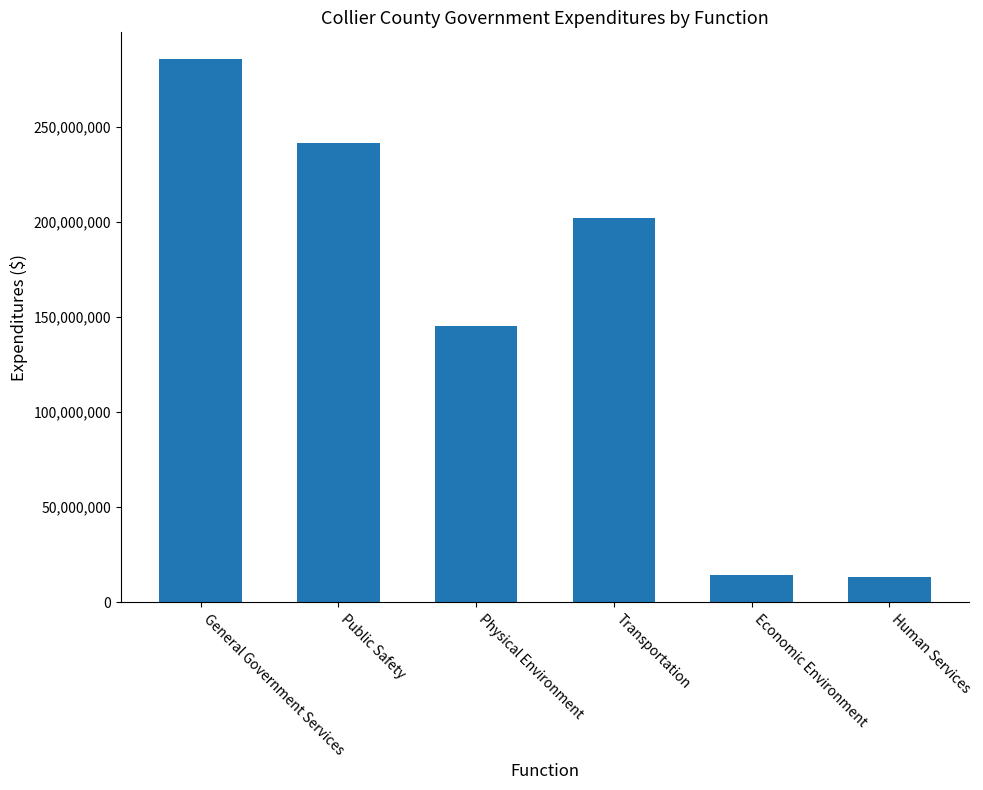

What is the average value?

150174248